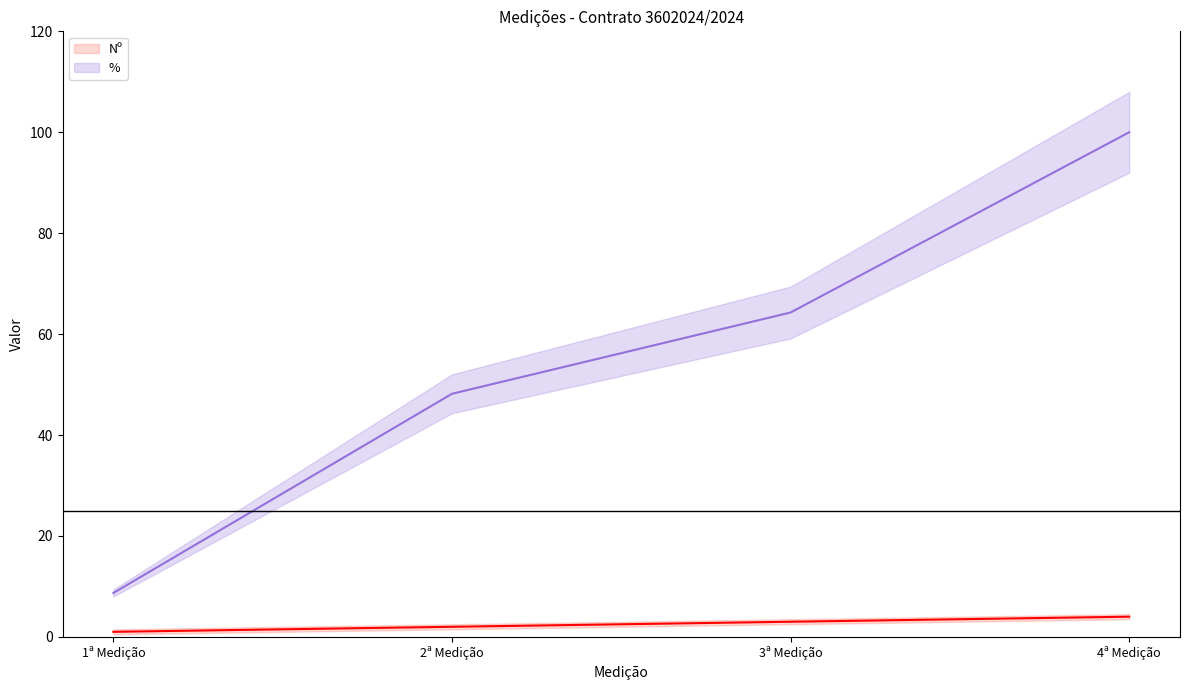

What is the minimum value shown in the chart?

1.0